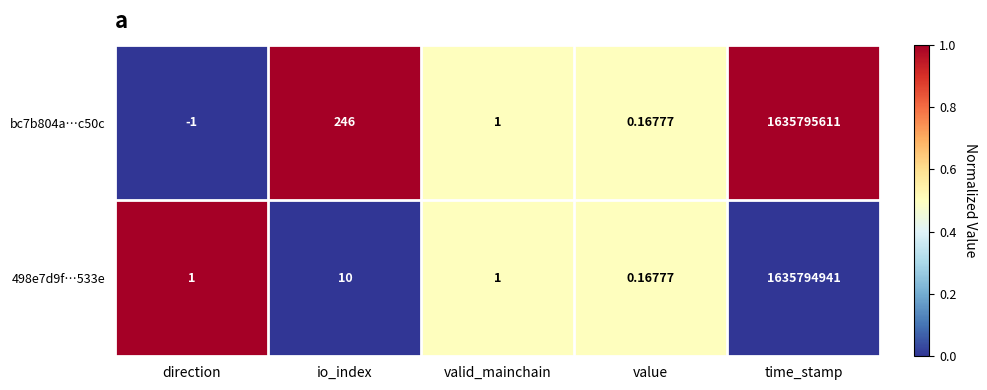

Rank the series at direction from lowest to highest value.

bc7b804a…c50c, 498e7d9f…533e